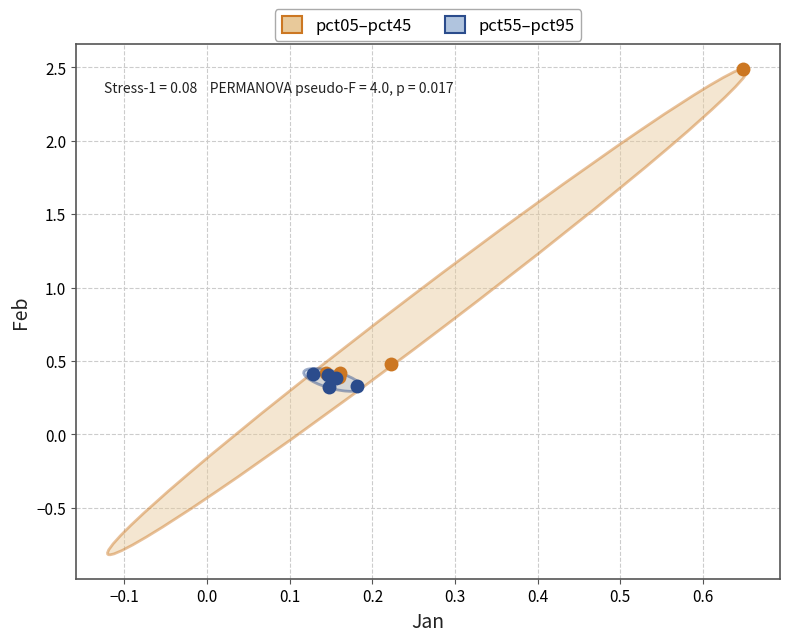

Which series contains the highest Y value?

pct05–pct45